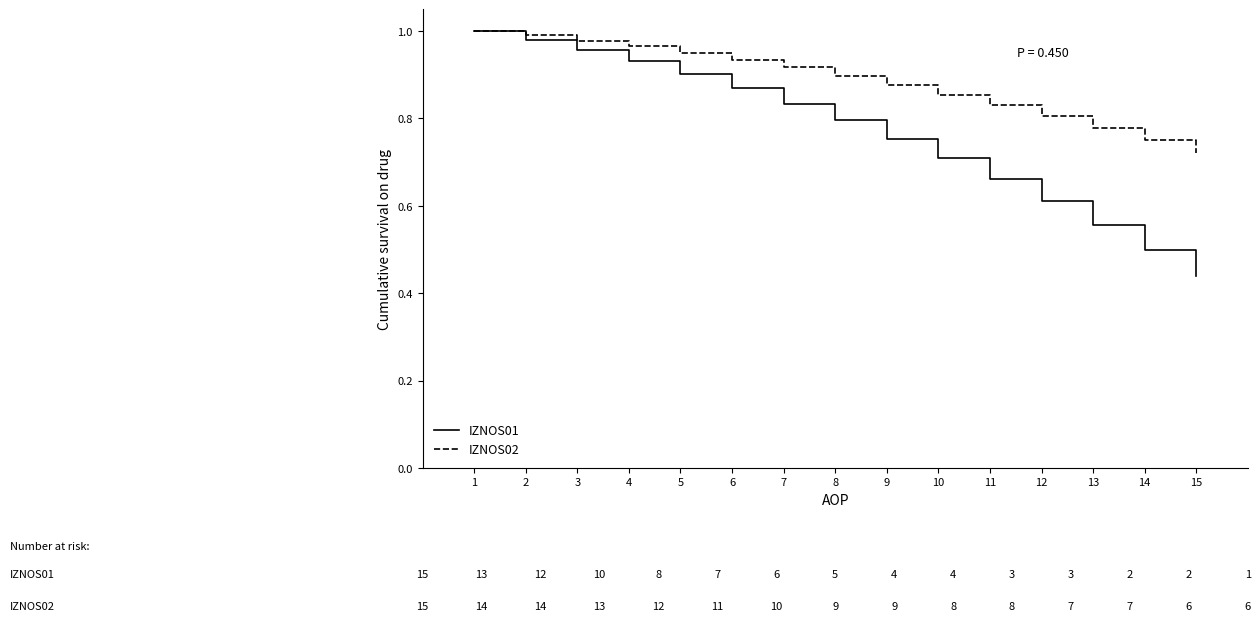

Does the chart display data point markers on the line(s)?

No